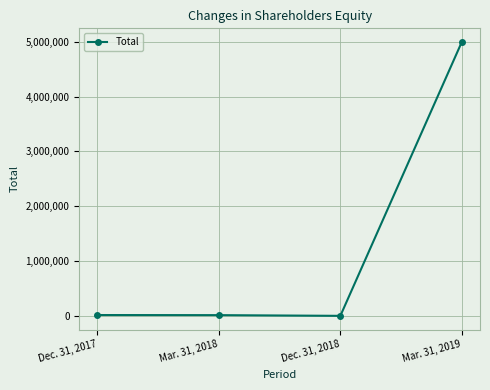

Count the number of categories in the chart.

4